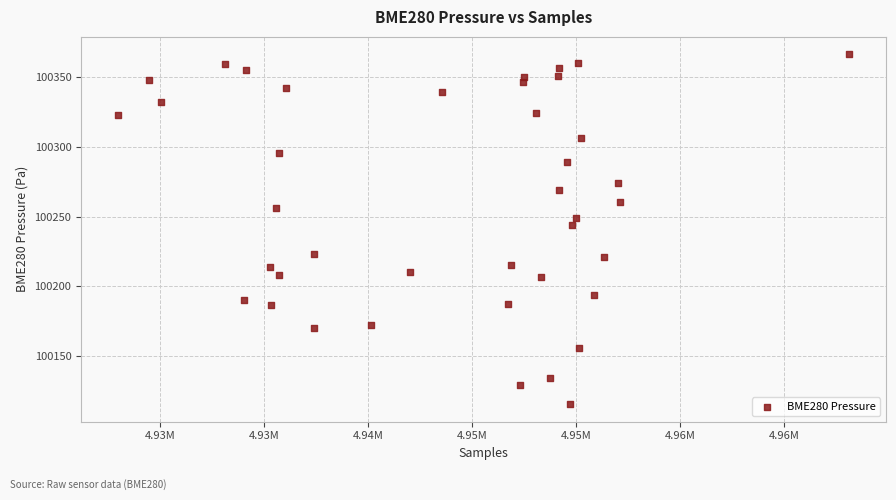

What is the range of X values (max minus min)?

35165.0